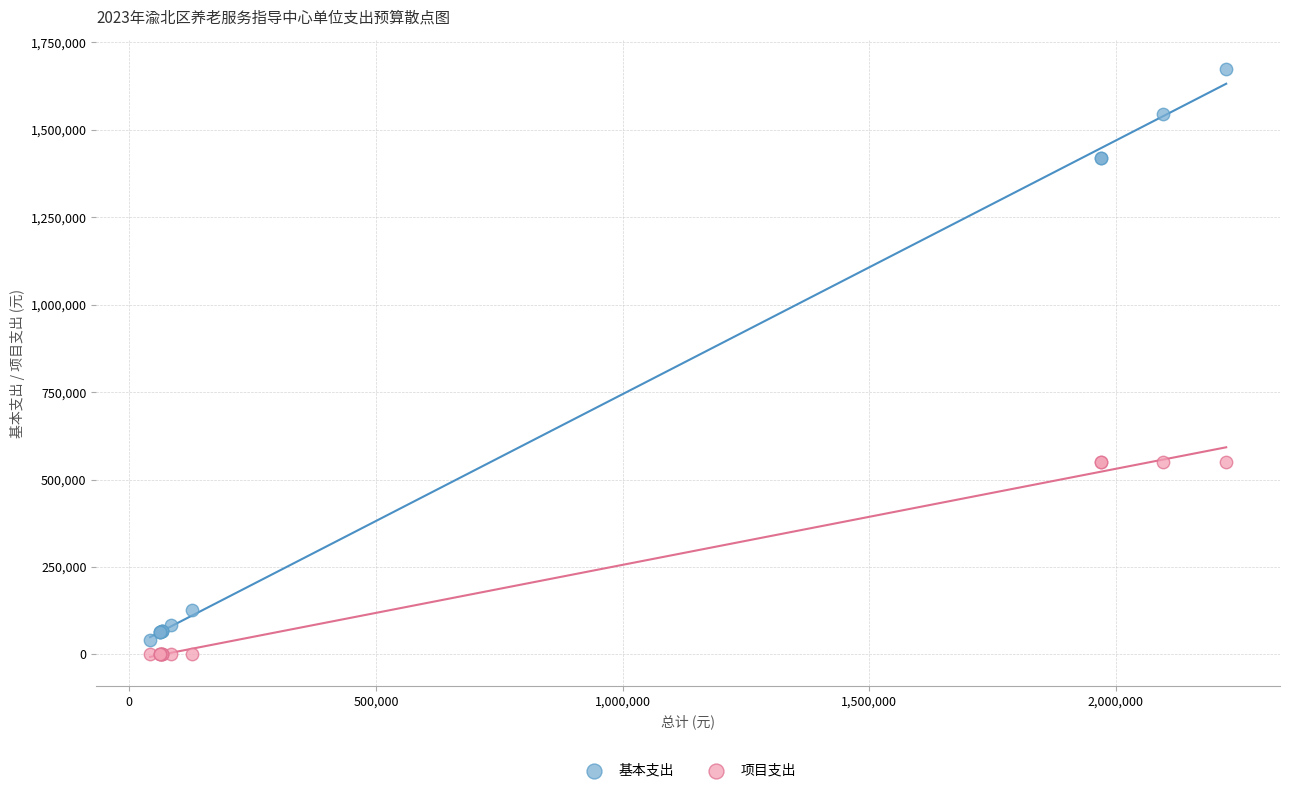

Which series has the largest Y range (max minus min)?

基本支出